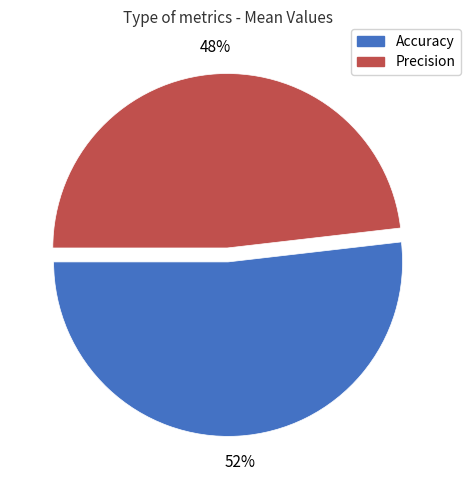

To the nearest percent, what percentage of the pie is Precision?

48%